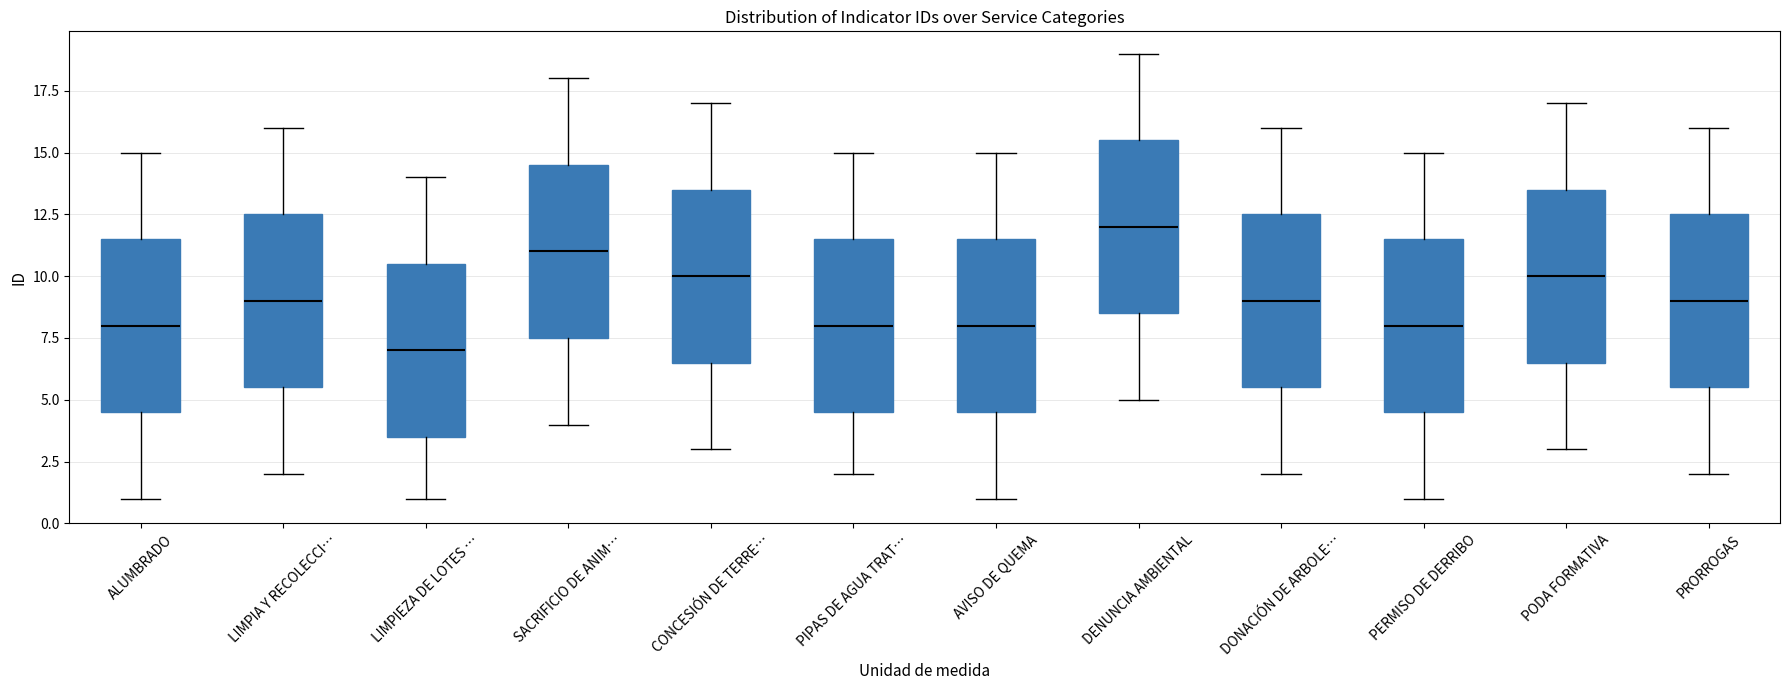

Which box's median line is the lowest?

LIMPIEZA DE LOTES …